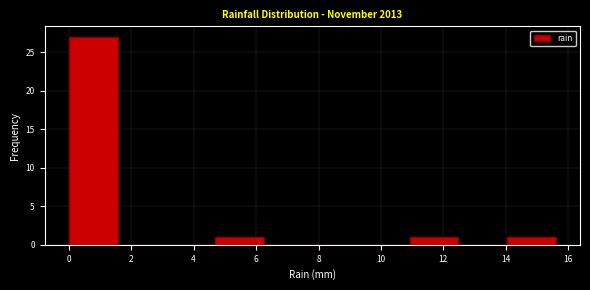

How tall is the bar that spans 14.04 to 15.60 on the x-axis? Neither the bar edges nor the heights are printed on the chart, so give them approximately, as read against the axes.

1